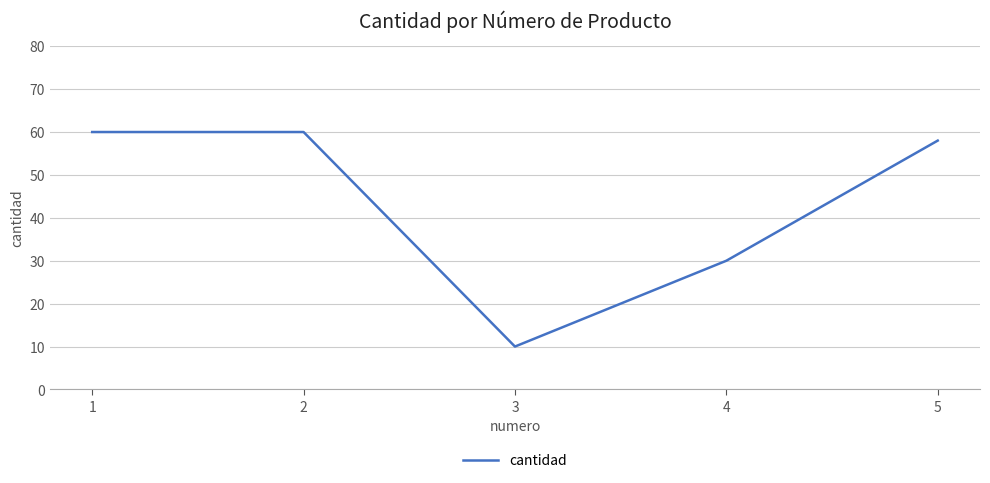

Reading left to right, extract all data points from this chart.

60	60	10	30	58